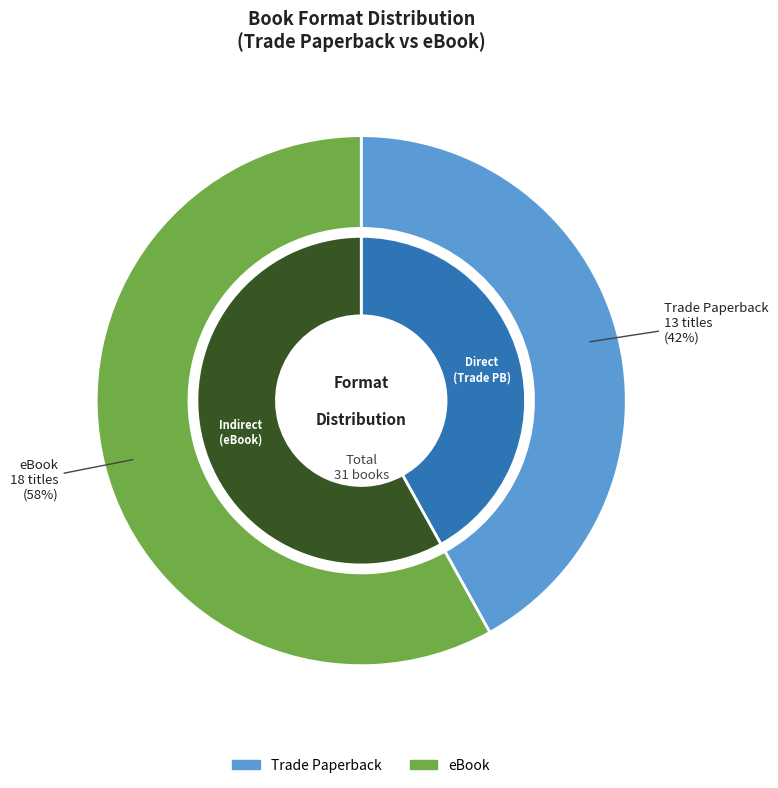

To the nearest percent, what is the difference between the Trade Paperback and eBook slice percentages?

16%